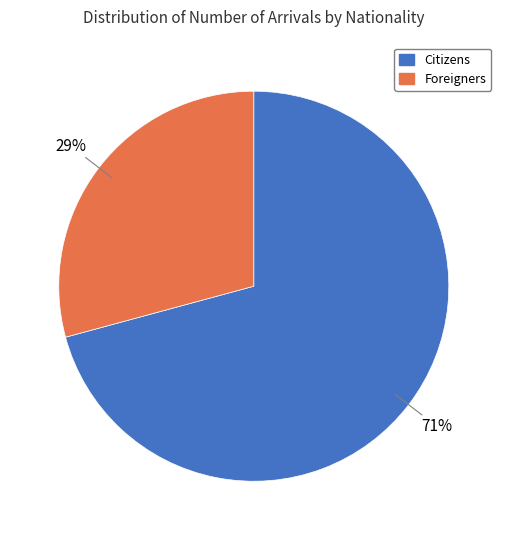

To the nearest percent, what is the difference between the largest and smallest slice percentages?

42%